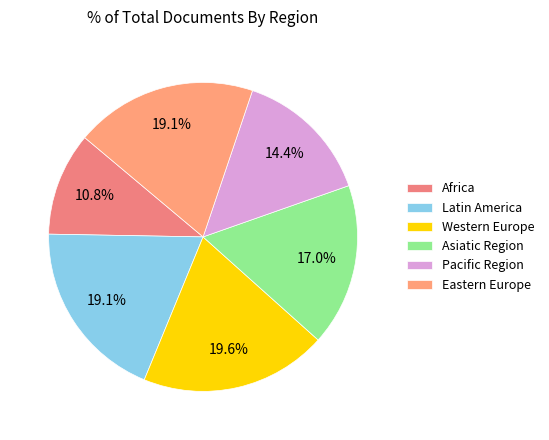

Is Eastern Europe the majority of the pie?

No